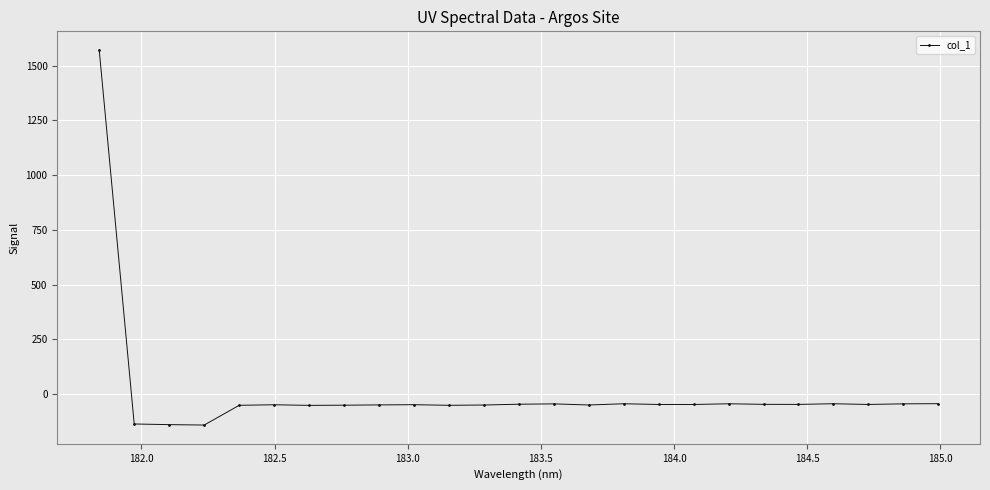

Does the chart have visible grid lines?

Yes